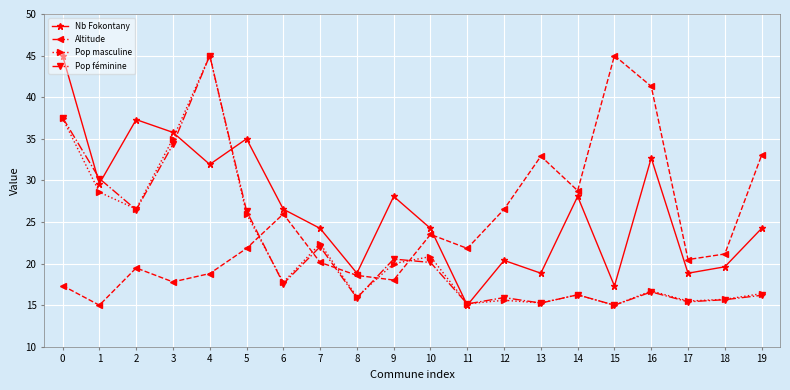

Which series has the largest total across all categories?

Nb Fokontany